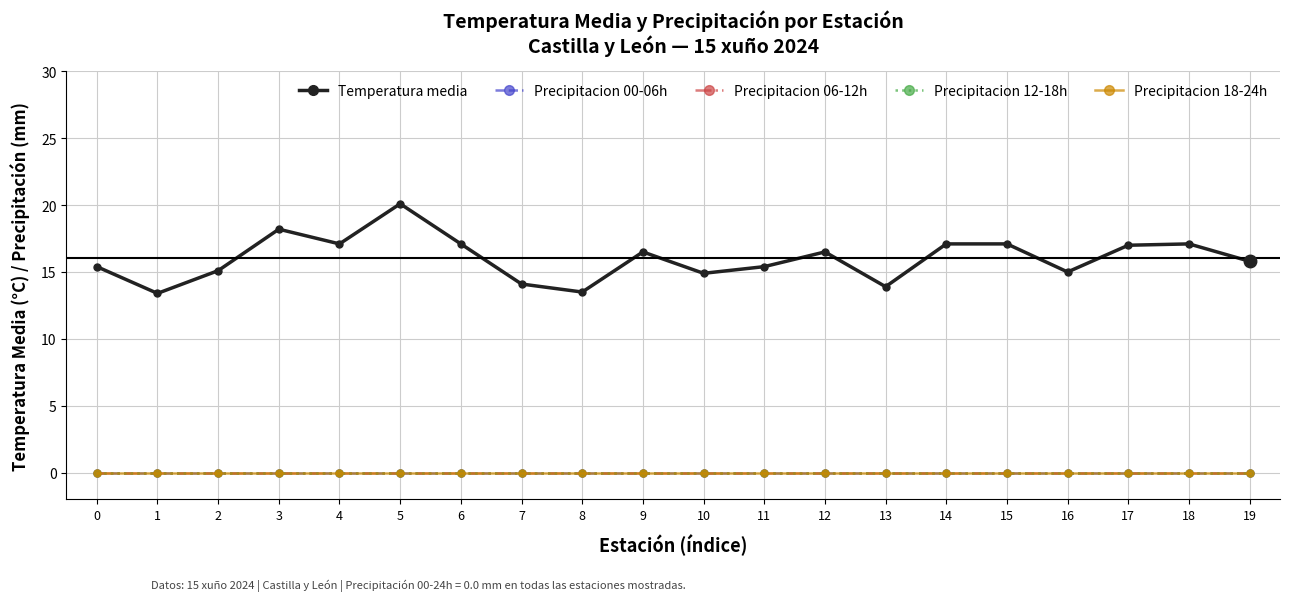

Is this an area chart (filled region under the line)?

No